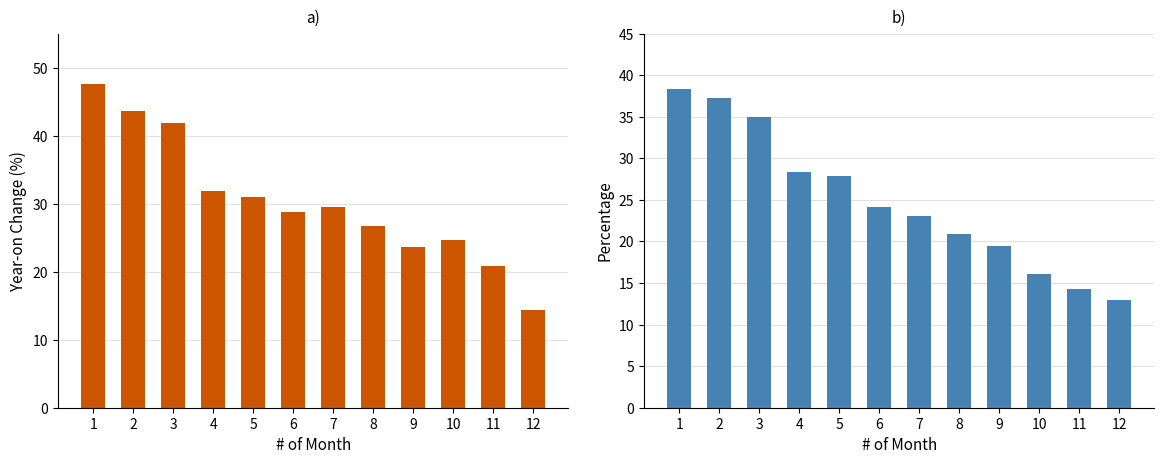

Which category has the lowest value in the All Items Index (Year-on %) series?

12